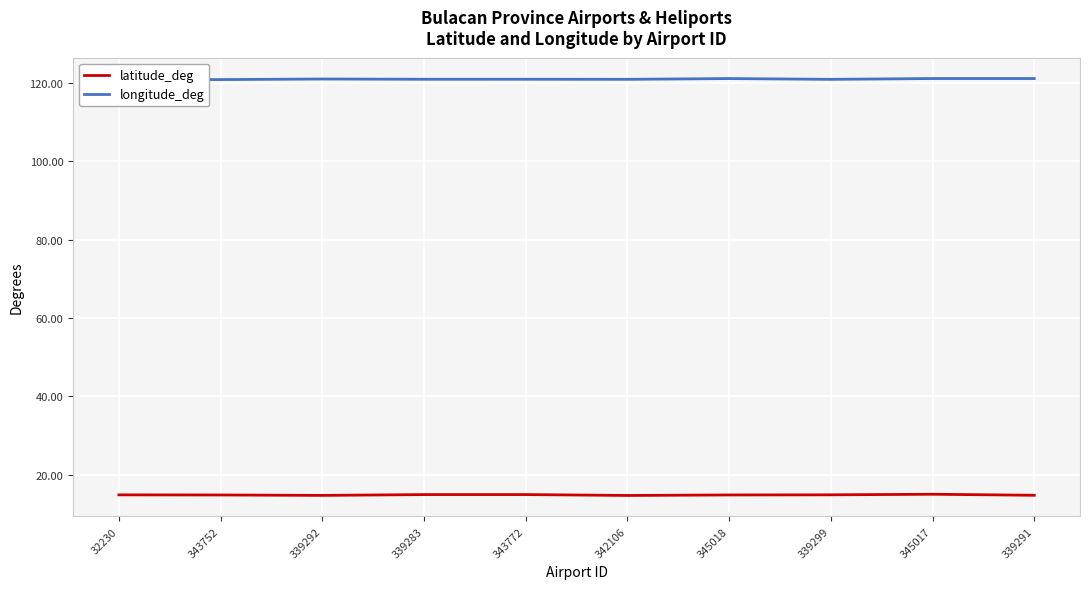

True or false: latitude_deg has more than 0 points higher than both neighbors.

True